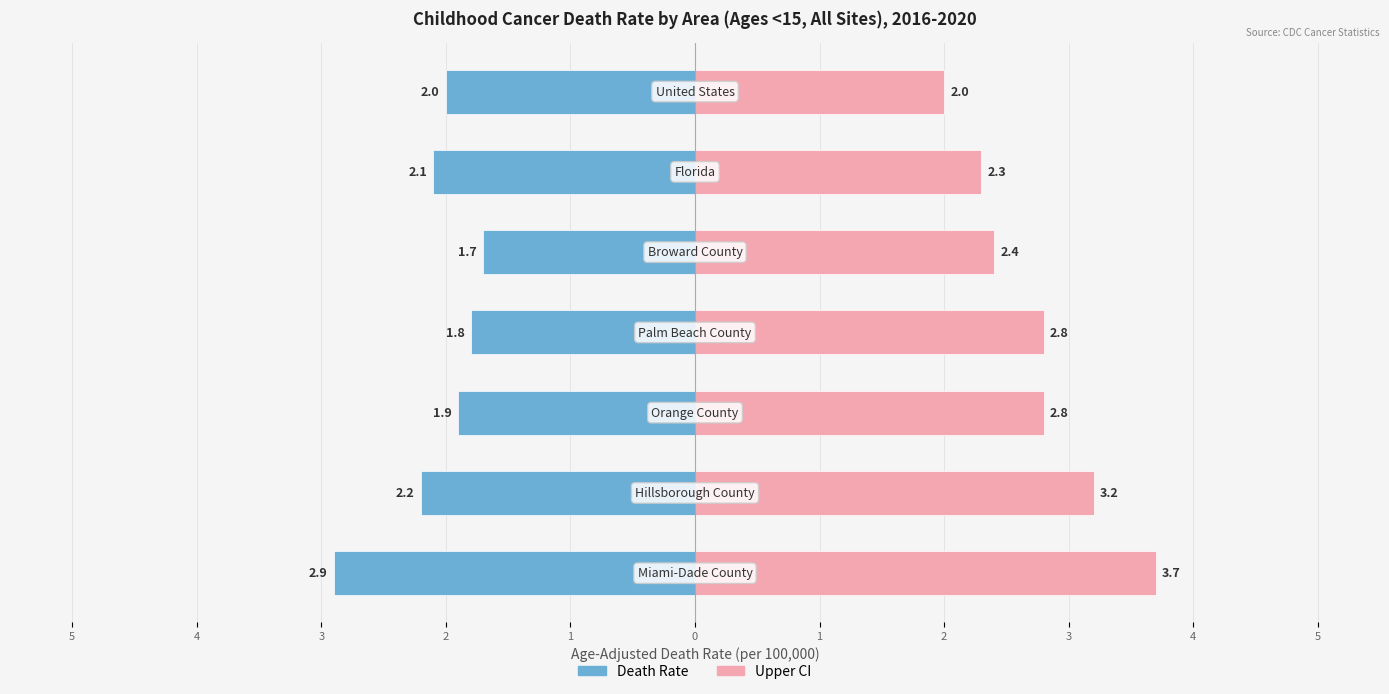

What is the average value of the Upper CI (Rate) series?

2.7